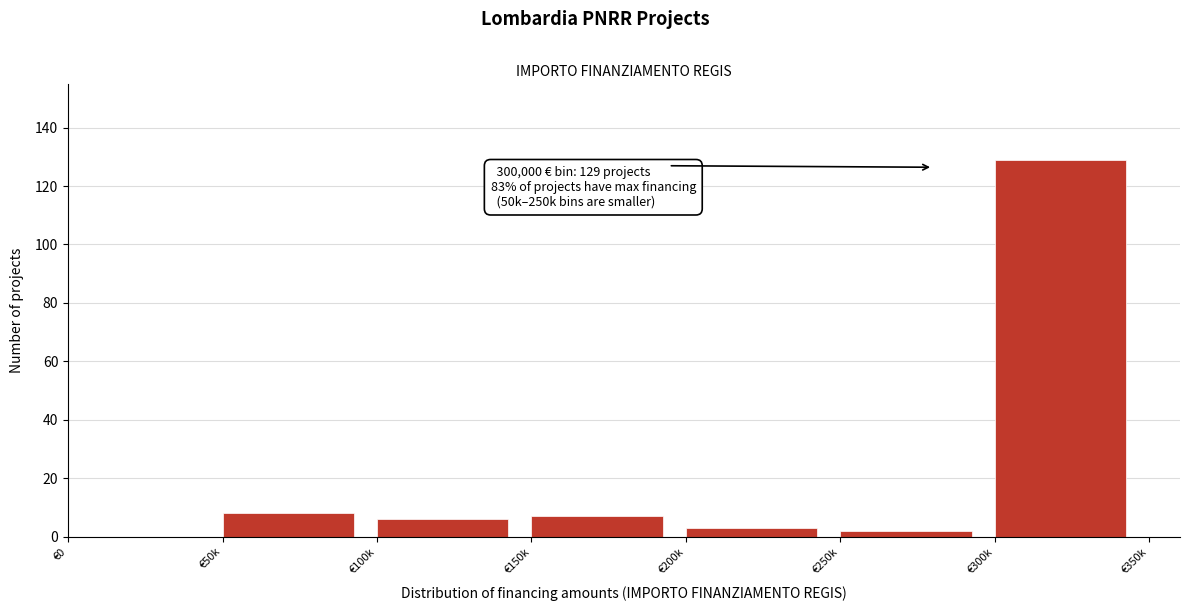

Reading left to right, transcribe all the data shown in this chart.

€0=0	€50k=8	€100k=6	€150k=7	€200k=3	€250k=2	€300k=129